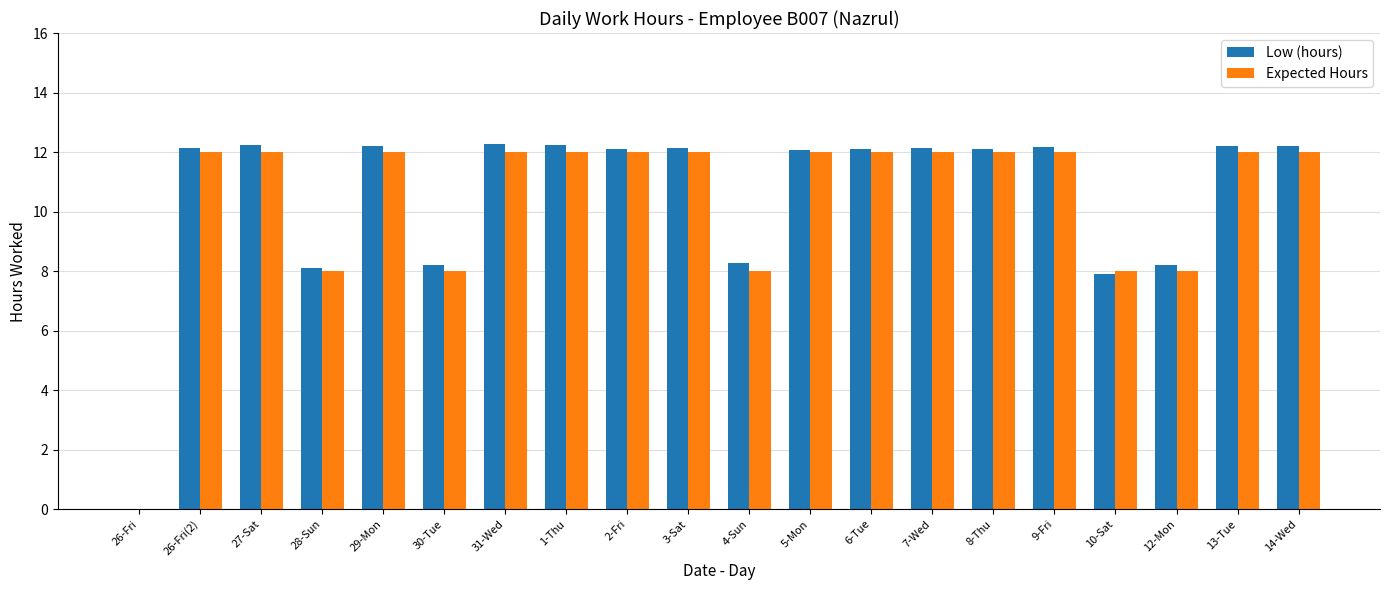

What is the sum of the Low (hours) values at 27-Sat and 7-Wed?

24.4